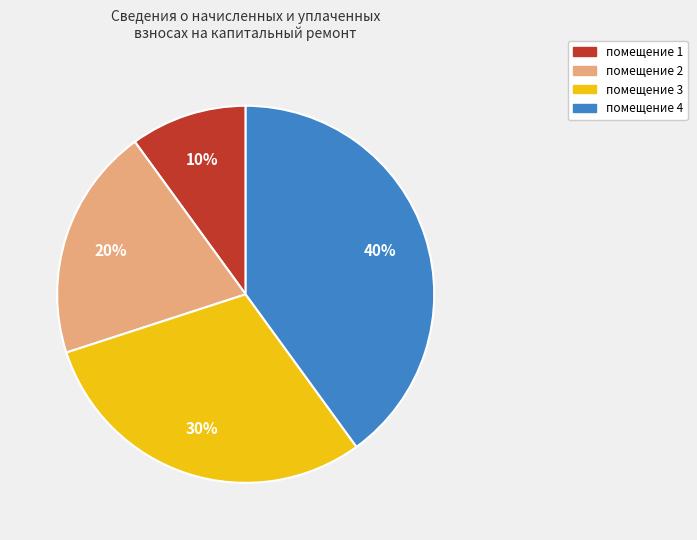

Does any single category account for the majority?

No